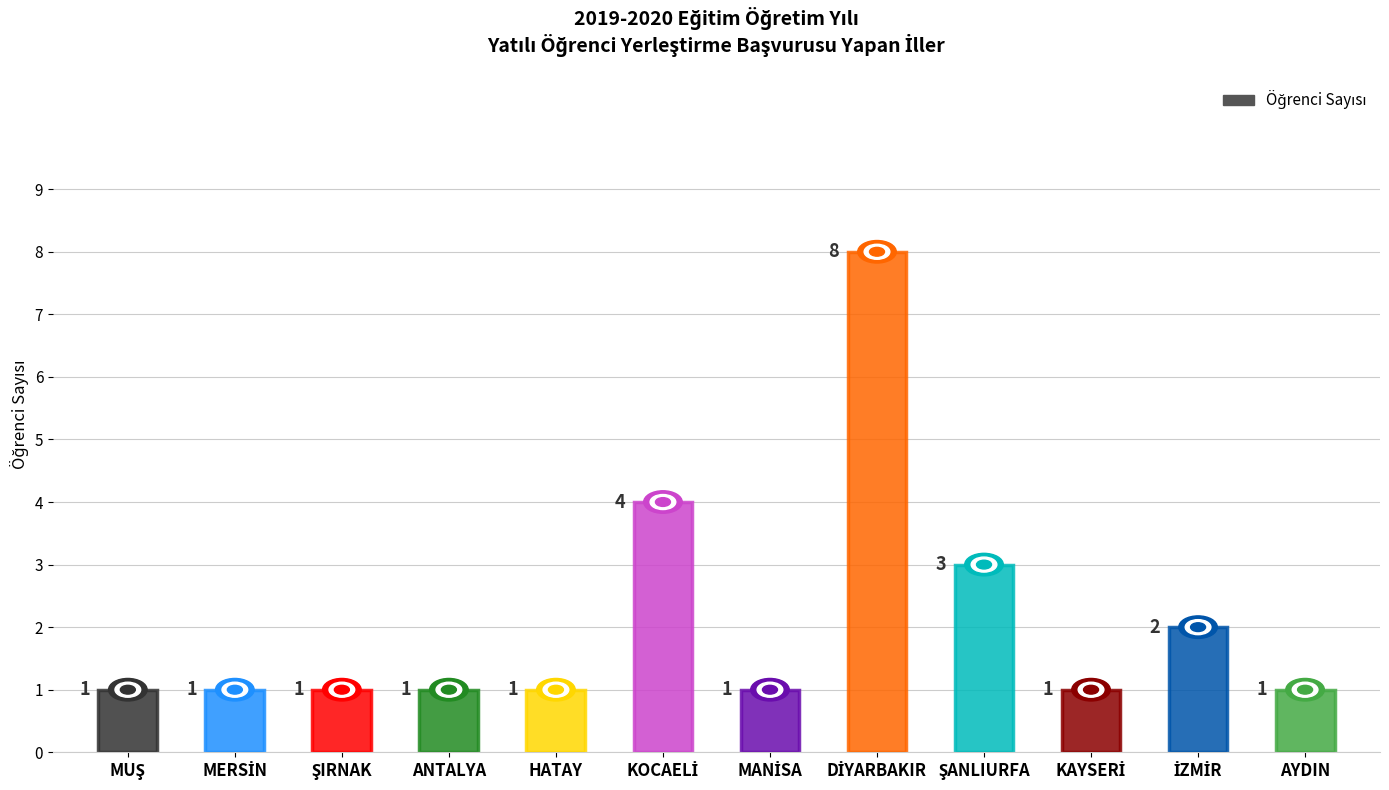

At which label is the value closest to 4?

KOCAELİ